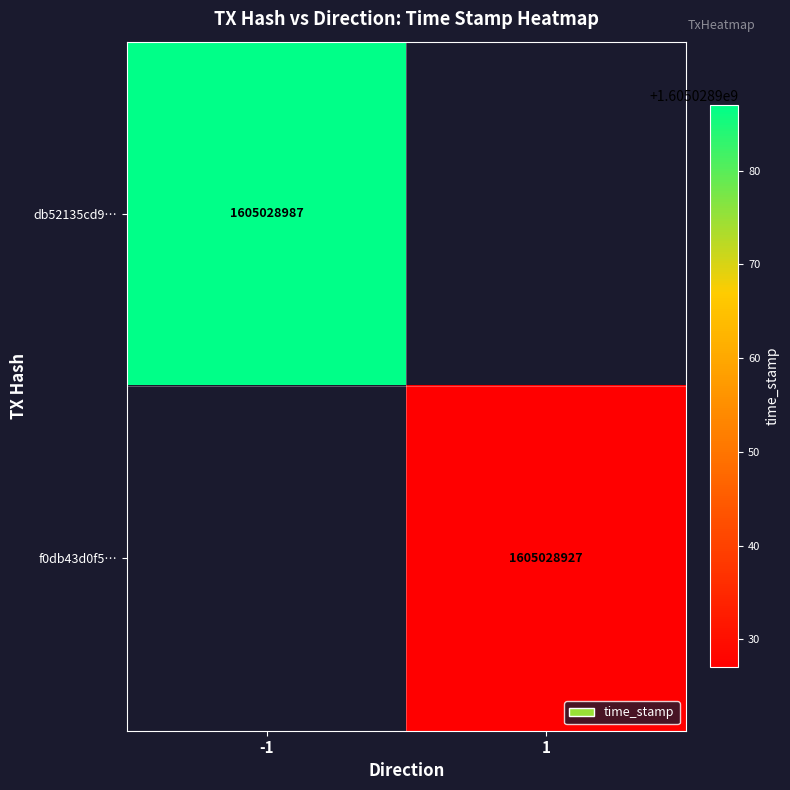

How many positive values does the db52135cd99f1bac841e6289a926365ee4516c4 series have?

1